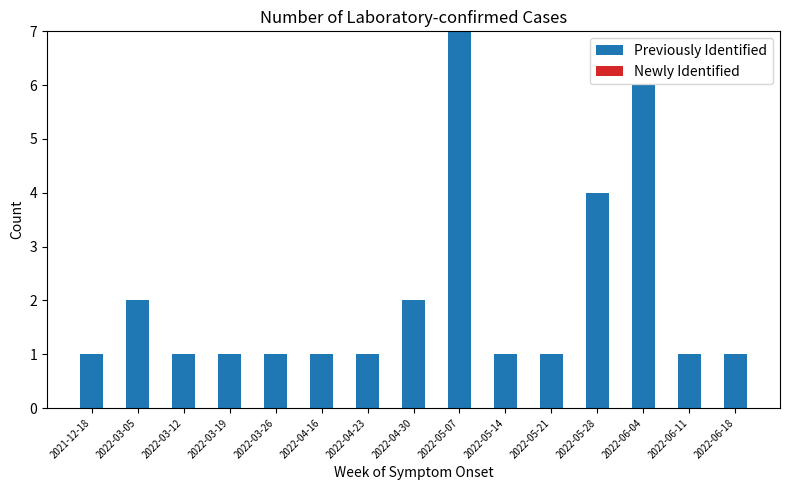

Reading left to right, what are all the values shown in this chart?

1	2	1	1	1	1	1	2	7	1	1	4	6	1	1